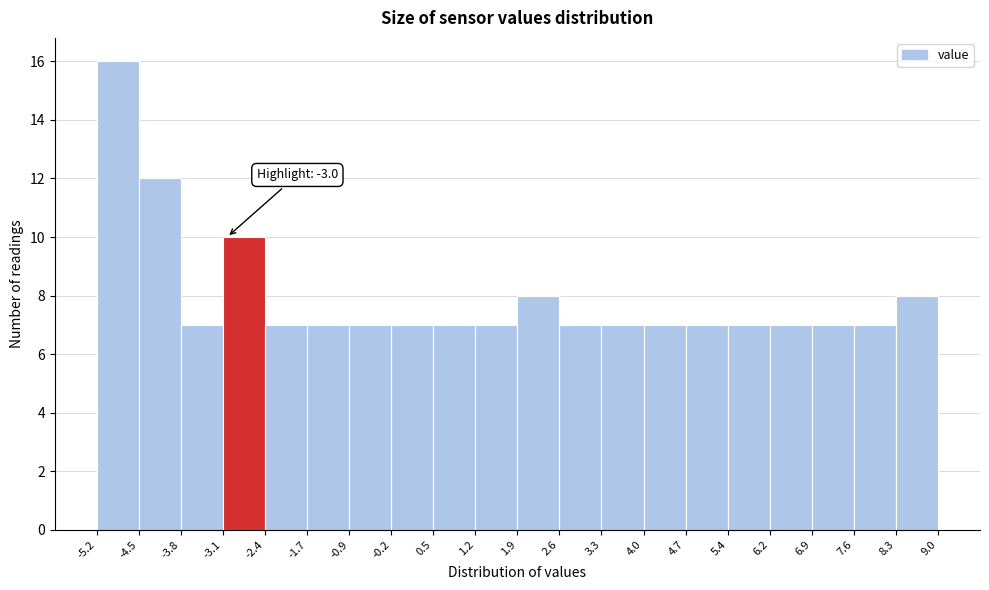

Which range on the x-axis has the tallest bar?

-5.2 to -4.5